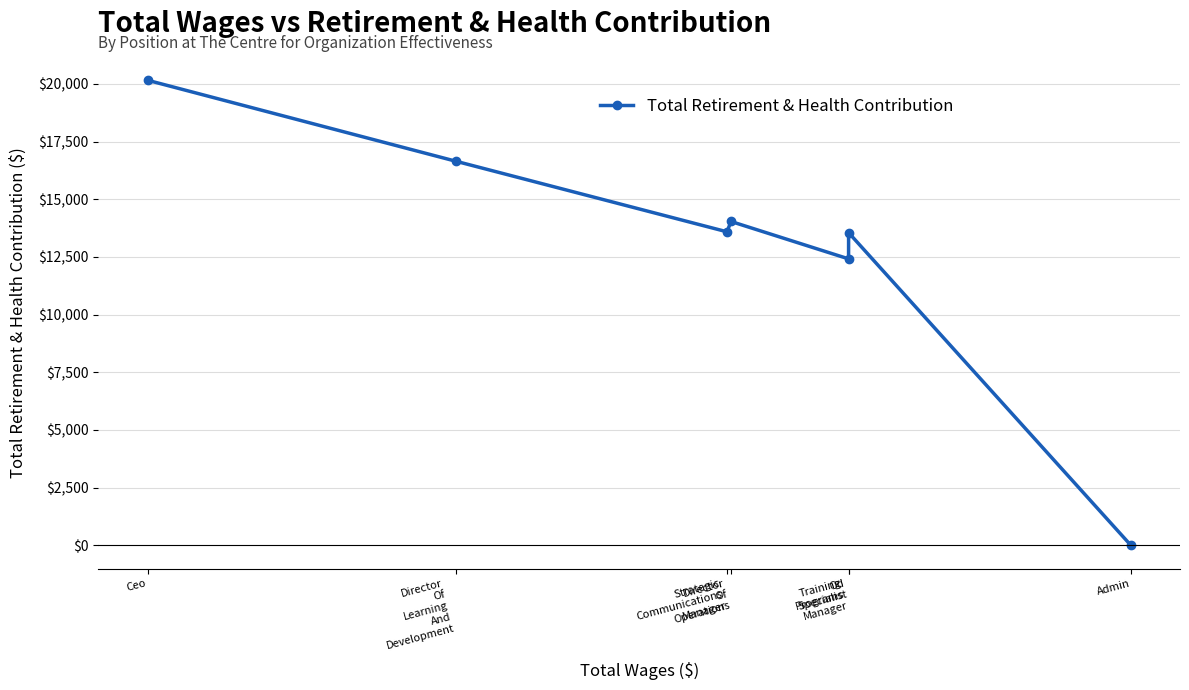

What is the sum of the values at Ceo and Training
Programs
Manager?

32578